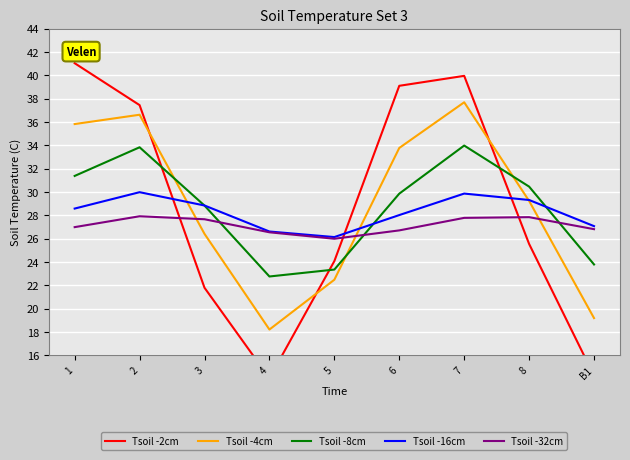

What is the difference between the Tsoil -32cm values at B1 and 2?

1.1